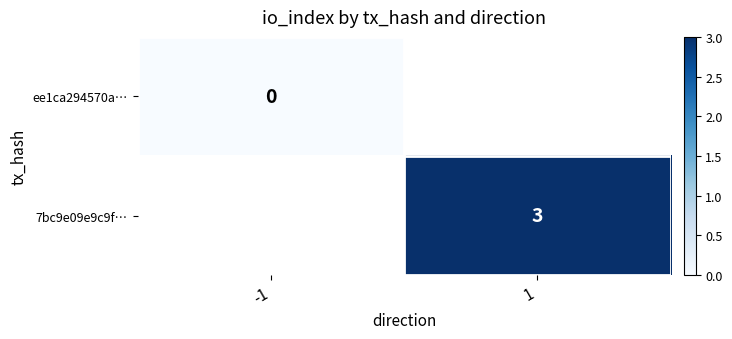

True or false: 7bc9e09e9c9f… has a value of 2 at 1.

False